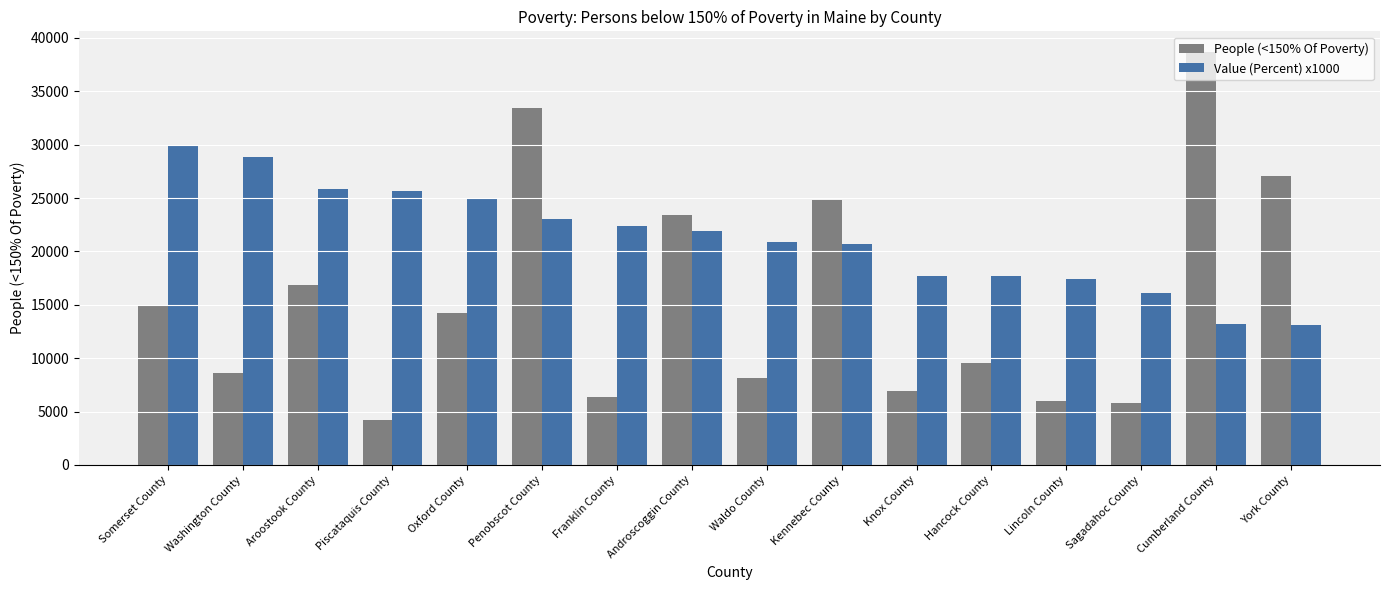

What is the total value across all series at Lincoln County?

23397.0